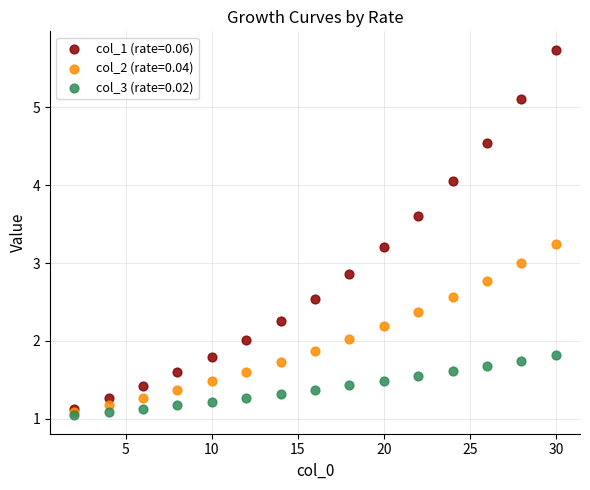

What are all the series names shown in the legend?

col_1 (rate=0.06), col_2 (rate=0.04), col_3 (rate=0.02)